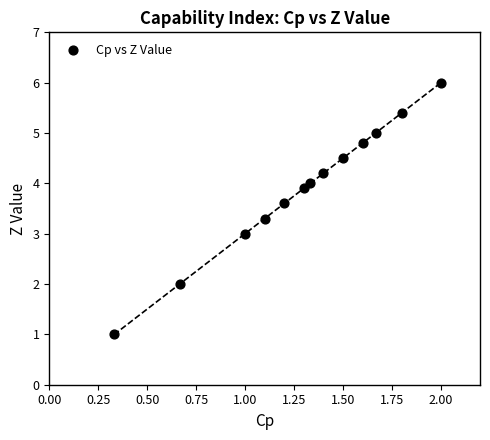

What is the range of X values (max minus min)?

1.7